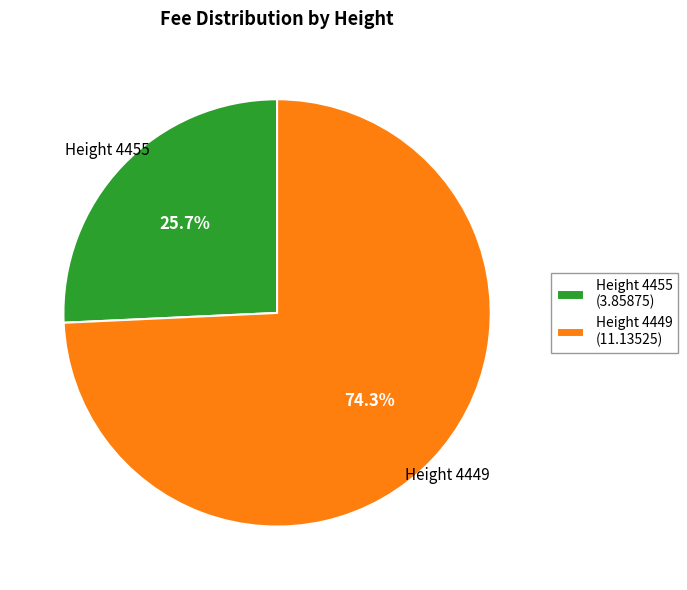

What is the largest slice in the pie chart?

Height 4449 (11.13525)